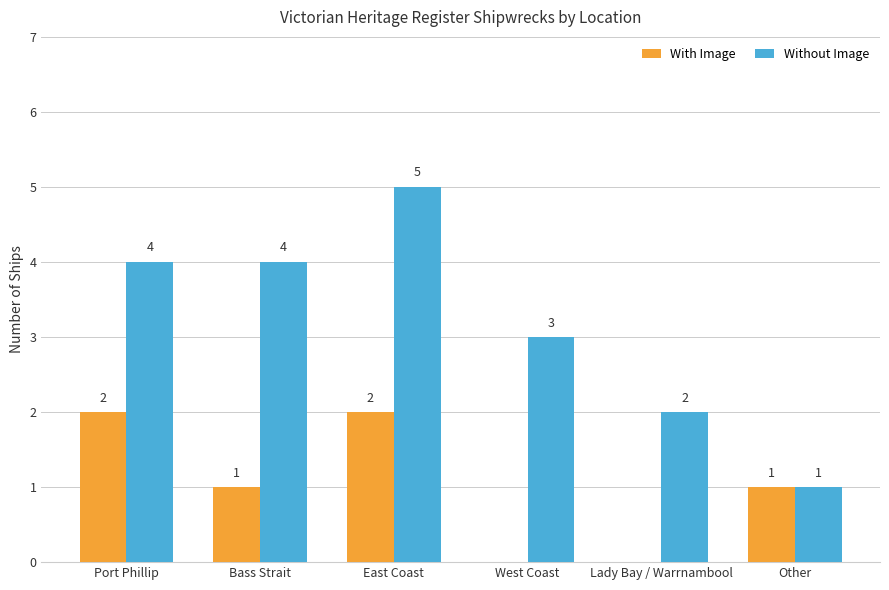

Reading right to left, what are all the values shown in this chart?

With Image: 1	0	0	2	1	2
Without Image: 1	2	3	5	4	4